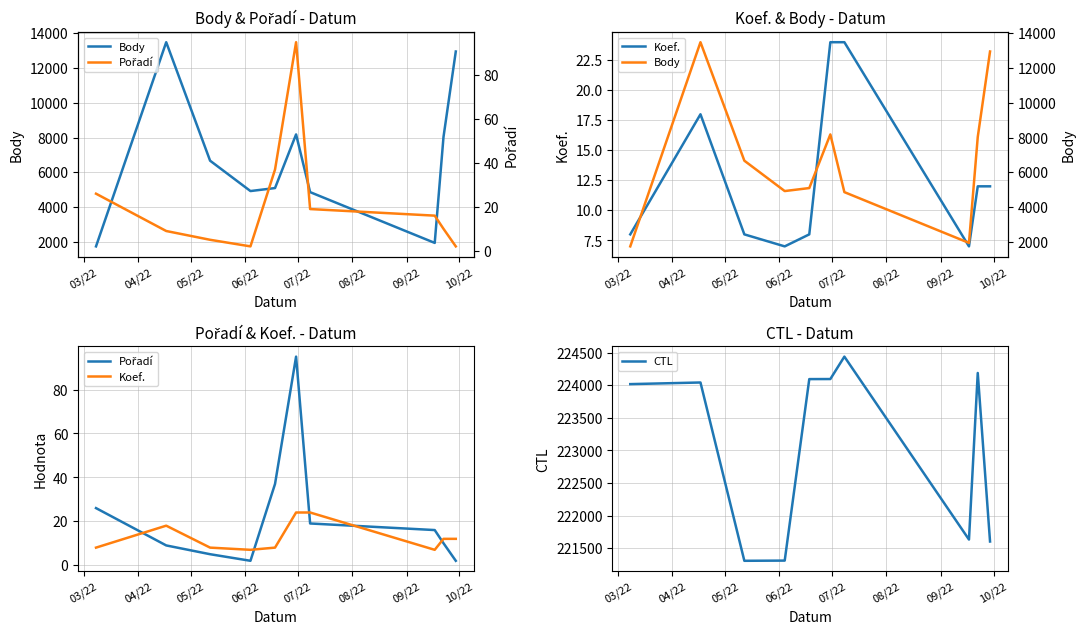

How many interior local valleys does the CTL series have?

2